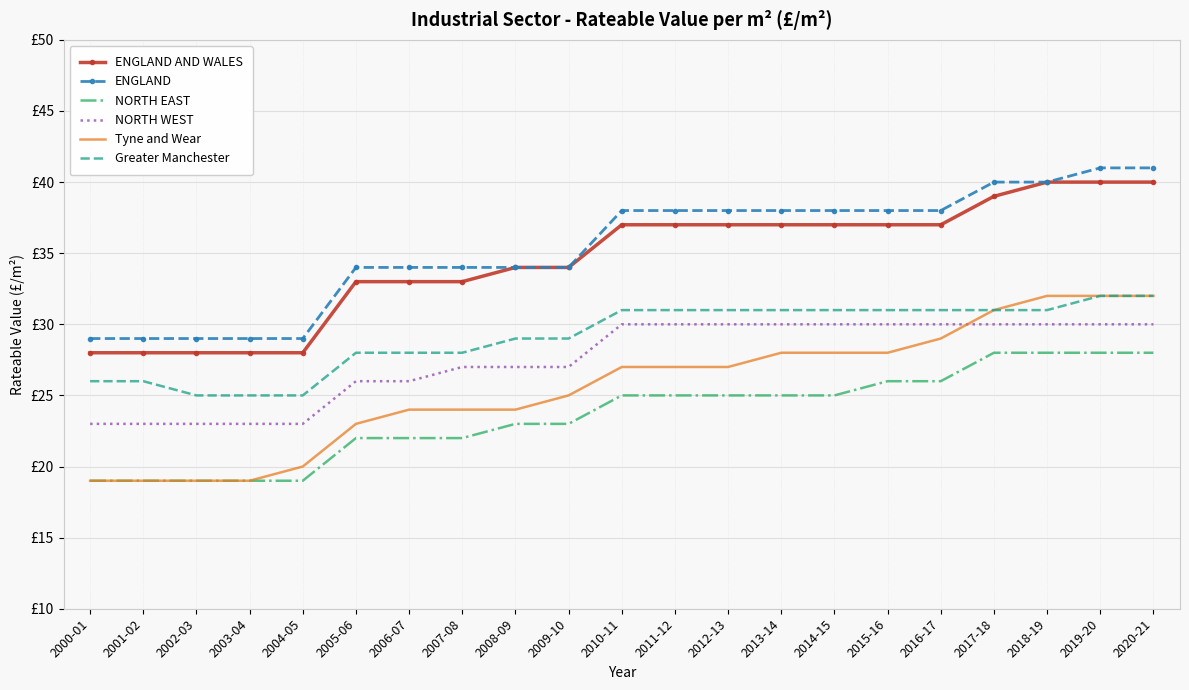

What is the difference between the ENGLAND AND WALES values at 2004-05 and 2016-17?

9